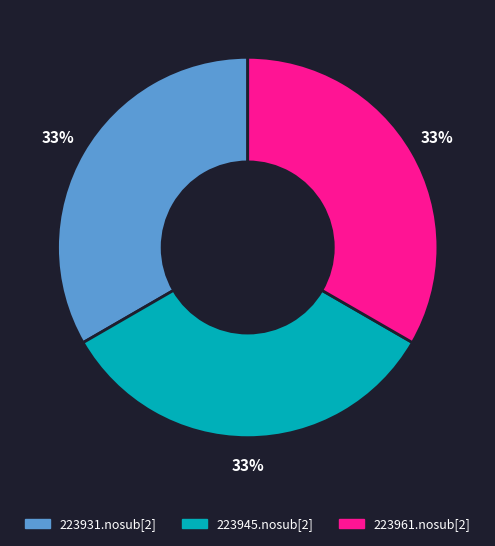

To the nearest percent, what is the average slice percentage?

33%